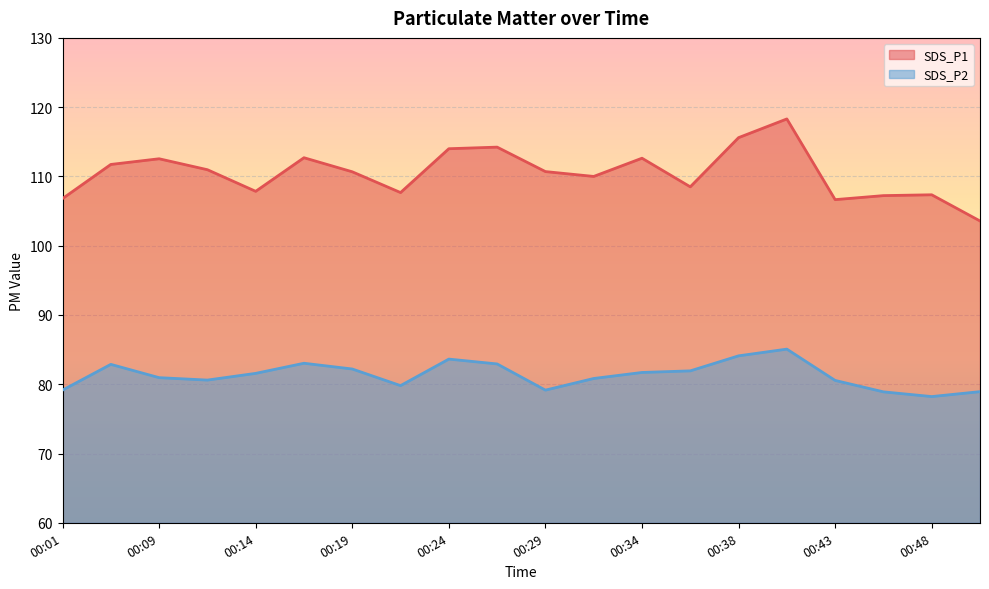

What is the sum of the SDS_P2 values at 00:16 and 00:21?

162.8